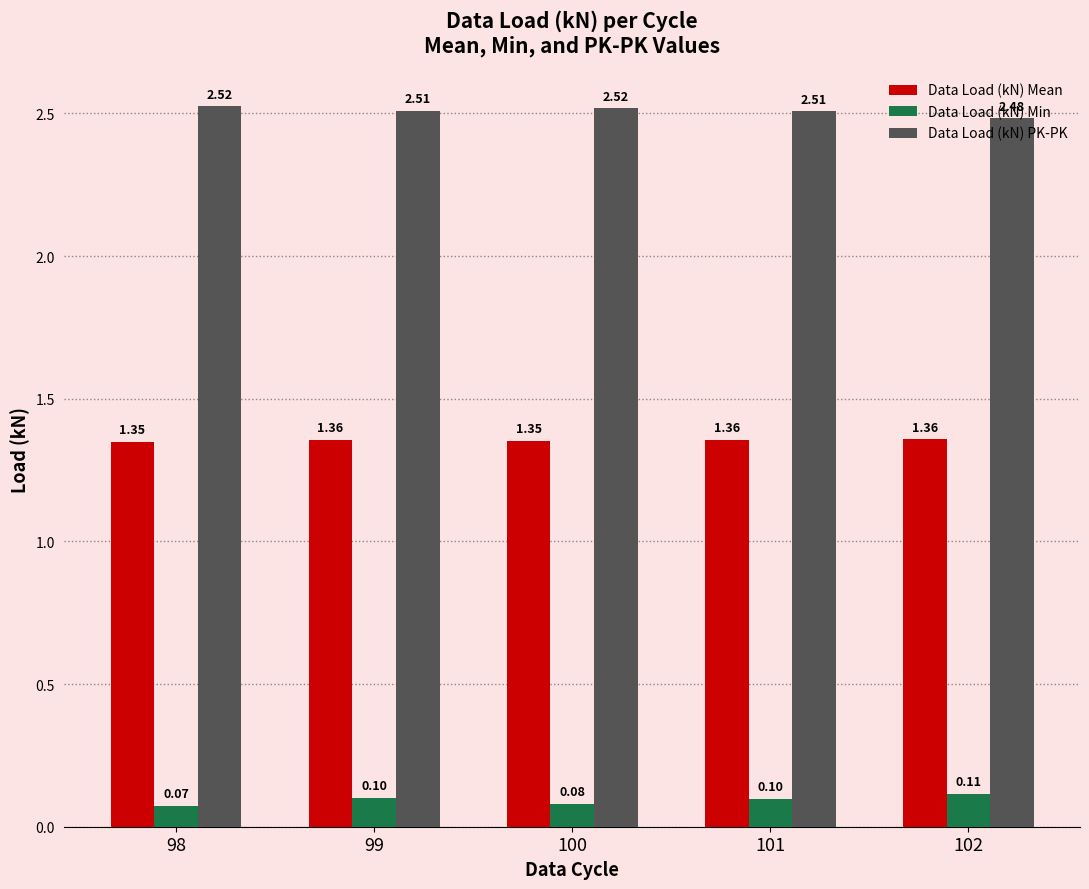

Is the value of Data Load (kN) Min at 101 greater than the value of Data Load (kN) Mean at 100?

No